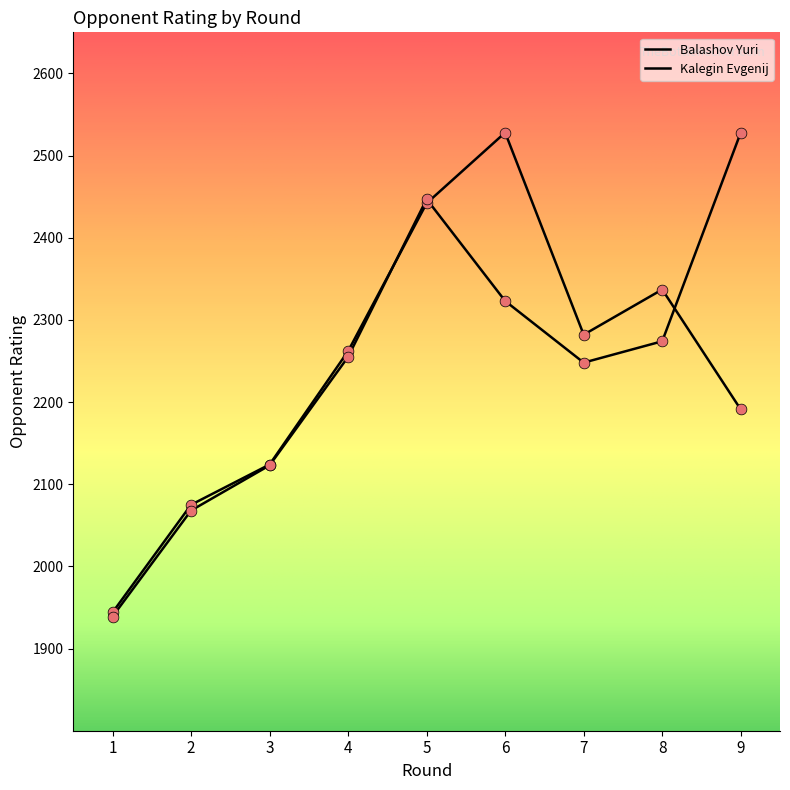

Is the value of Kalegin Evgenij at 9 greater than the value of Balashov Yuri at 1?

Yes